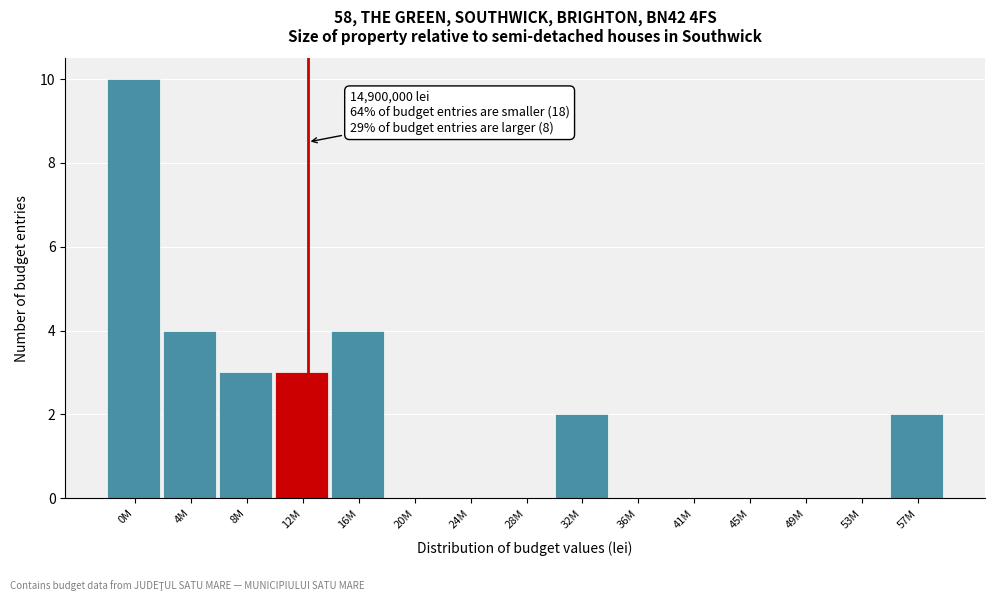

Reading left to right, transcribe all the data shown in this chart.

0M=10	4M=4	8M=3	12M=3	16M=4	20M=0	24M=0	28M=0	32M=2	36M=0	41M=0	45M=0	49M=0	53M=0	57M=2